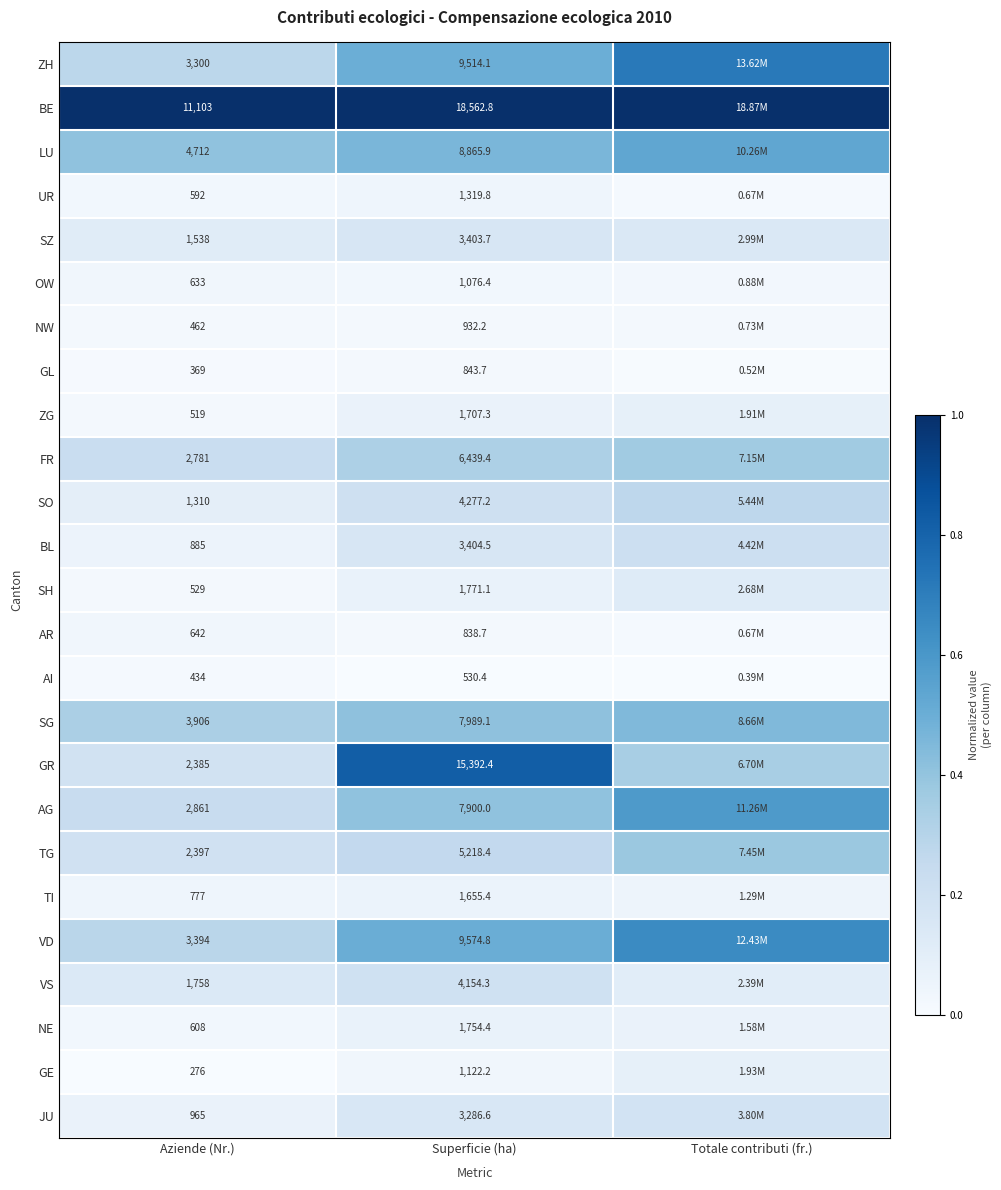

Is the value of NW at Totale contributi (fr.) greater than the value of VD at Superficie (ha)?

No